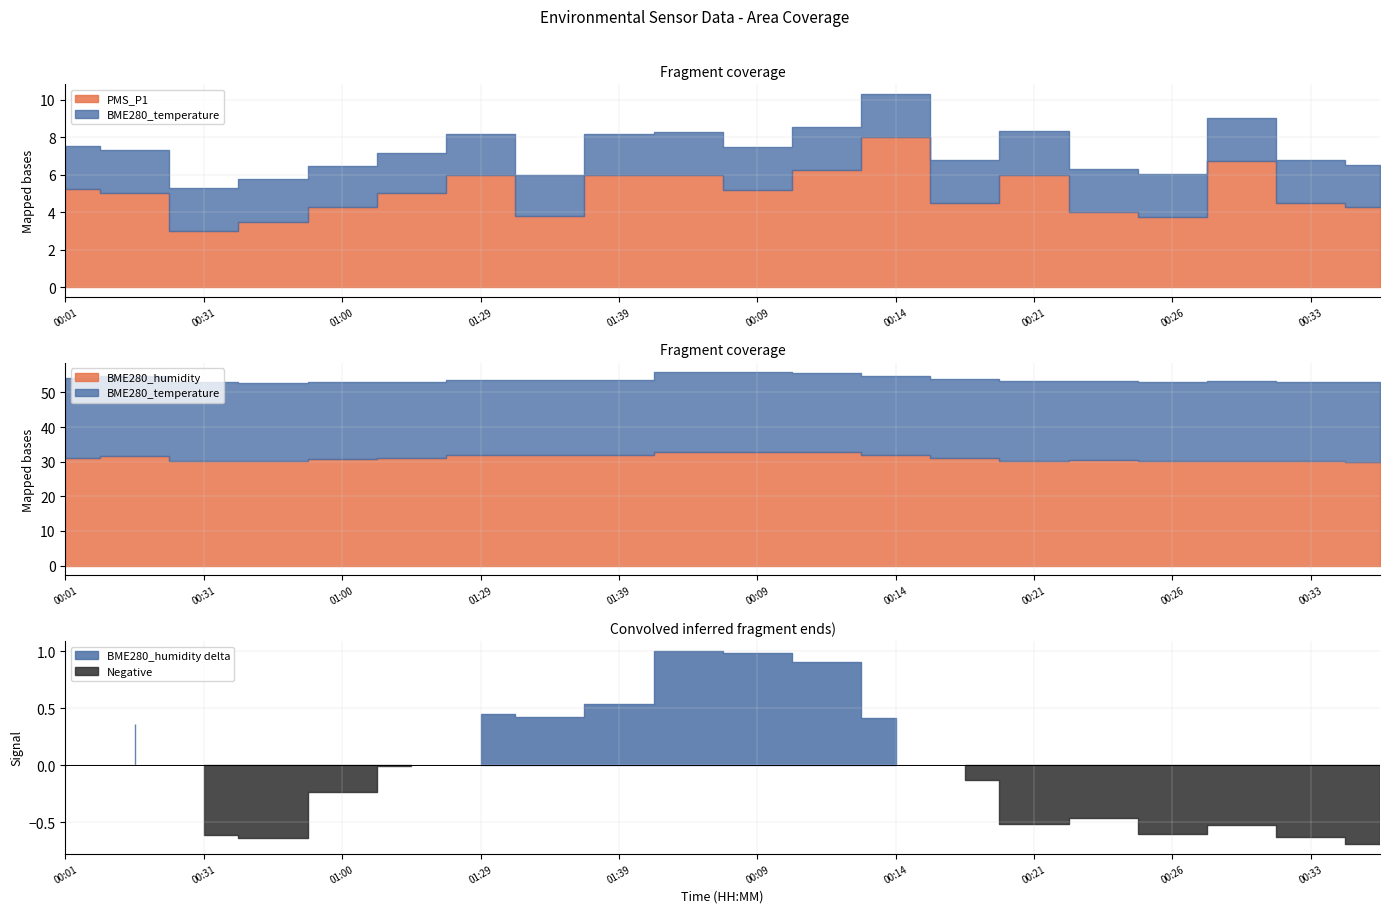

The PMS_P1 series shows 2.6 at 00:11. True or false?

False